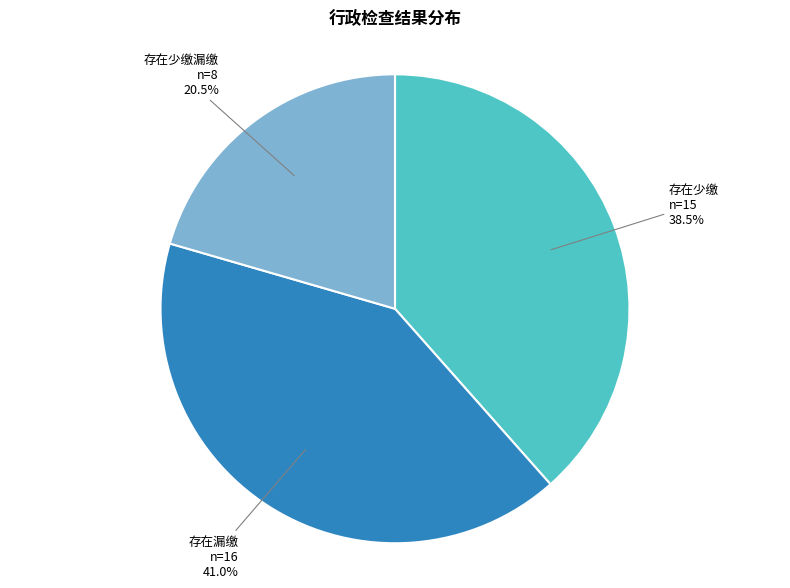

Count the number of slices in the pie.

3